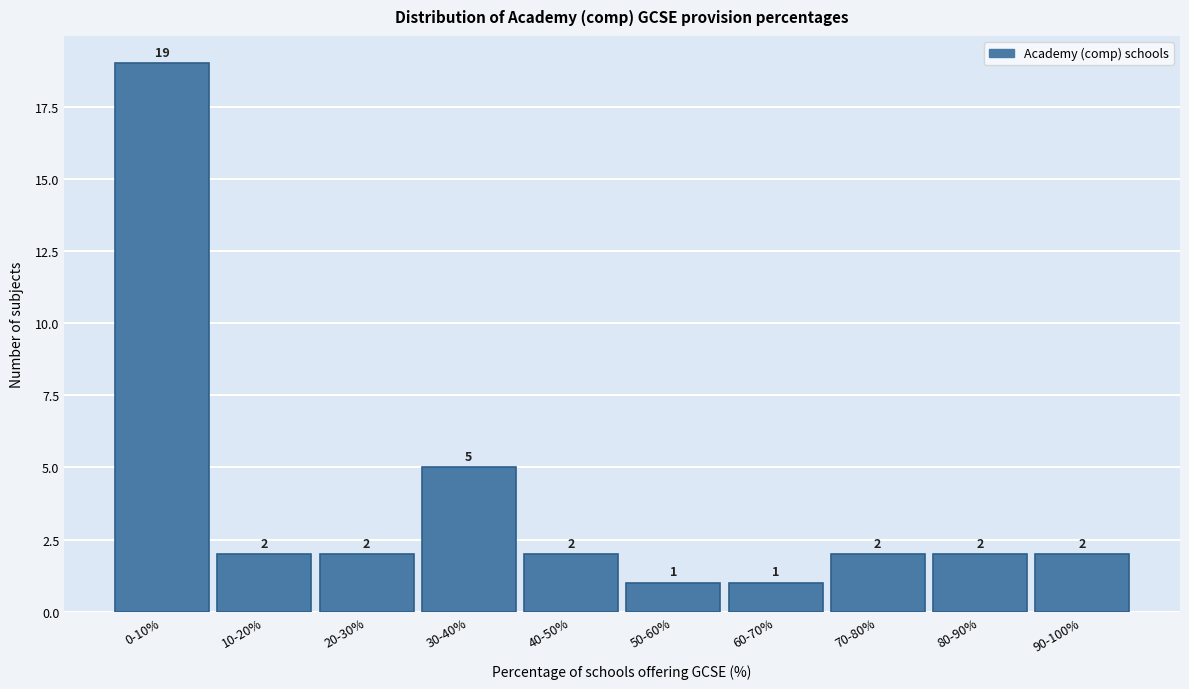

Reading right to left, transcribe all the data shown in this chart.

2	2	2	1	1	2	5	2	2	19